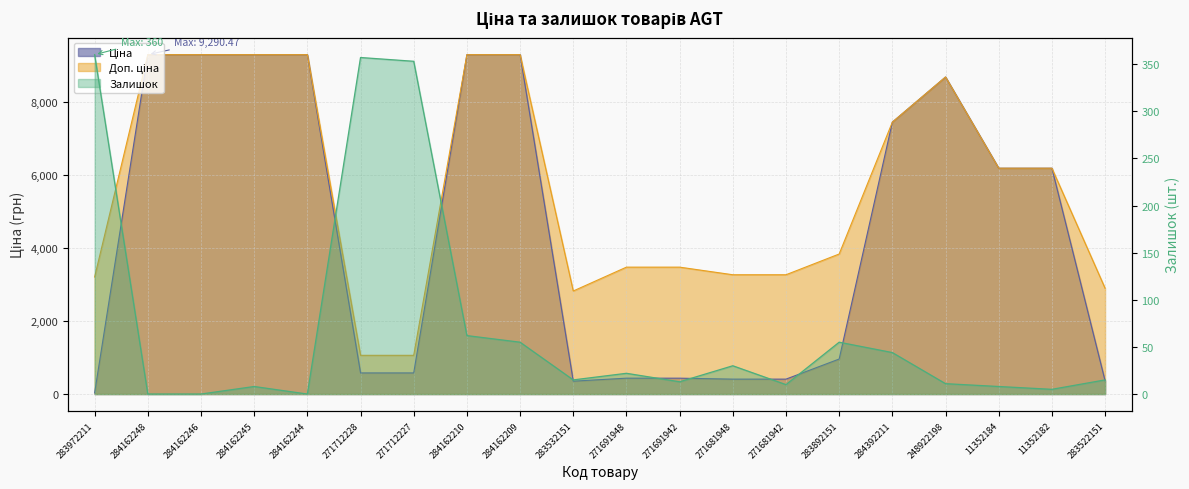

What is the difference between the highest and lowest values at 11352184?

6174.6